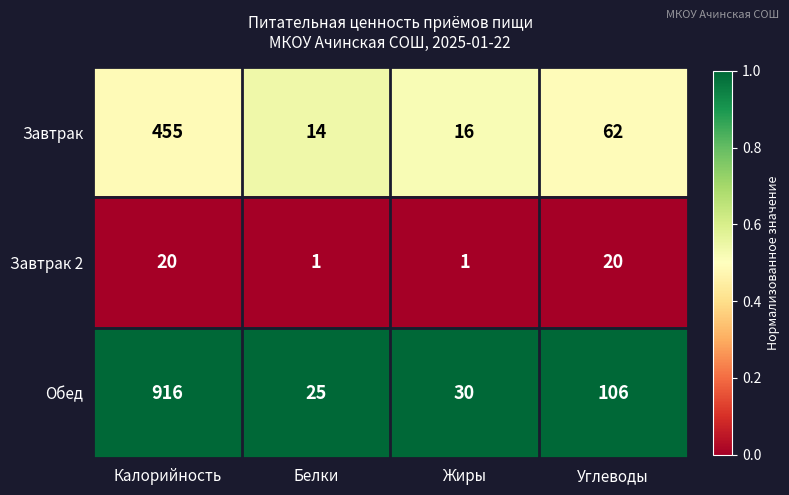

Rank the series at Калорийность from lowest to highest value.

Завтрак 2, Завтрак, Обед